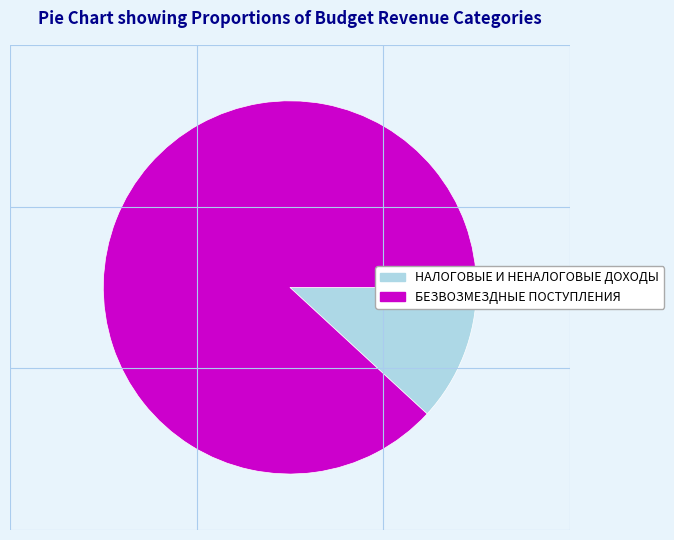

Count the number of slices in the pie.

2